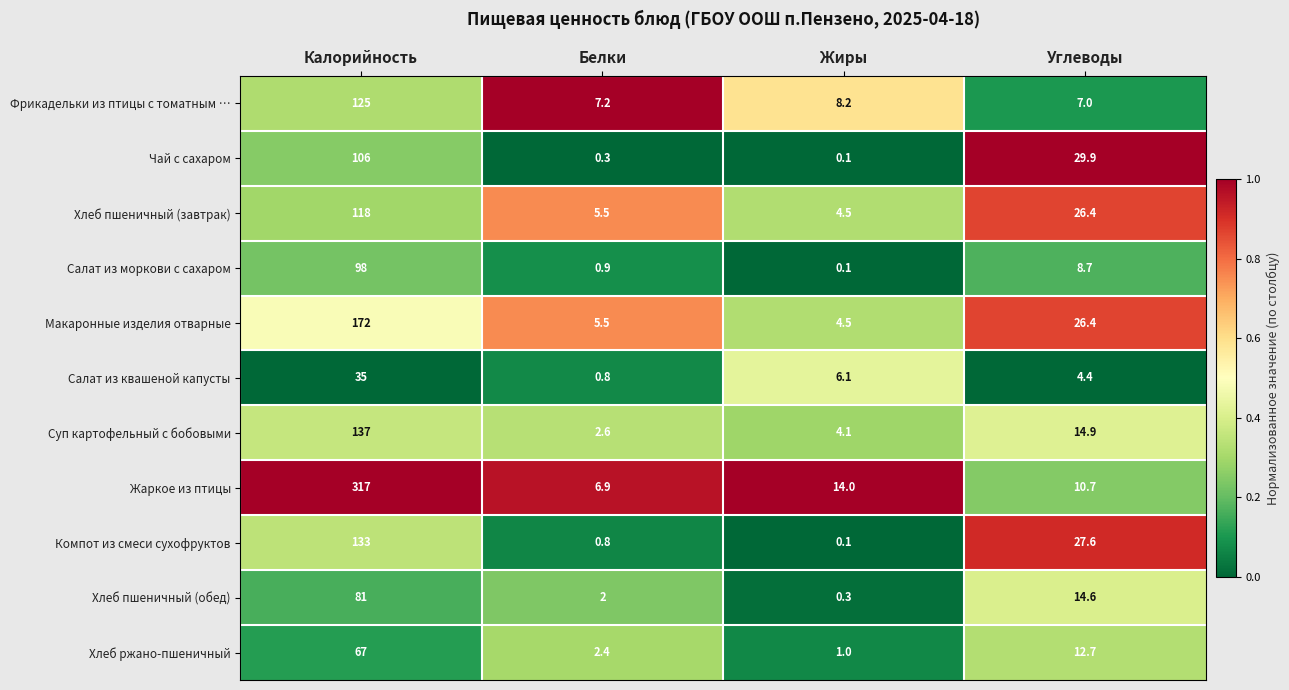

At which category does the chart reach its minimum across all series?

Жиры